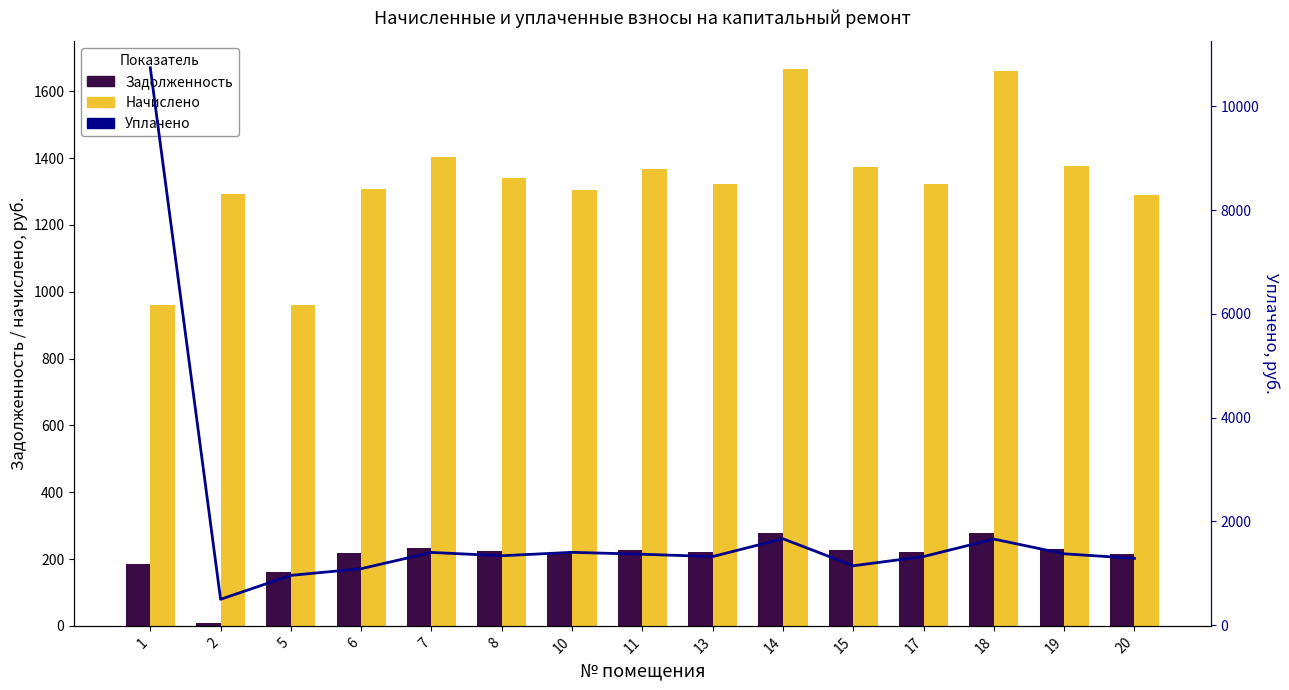

The Задолженность series shows 216.9 at 10. True or false?

True